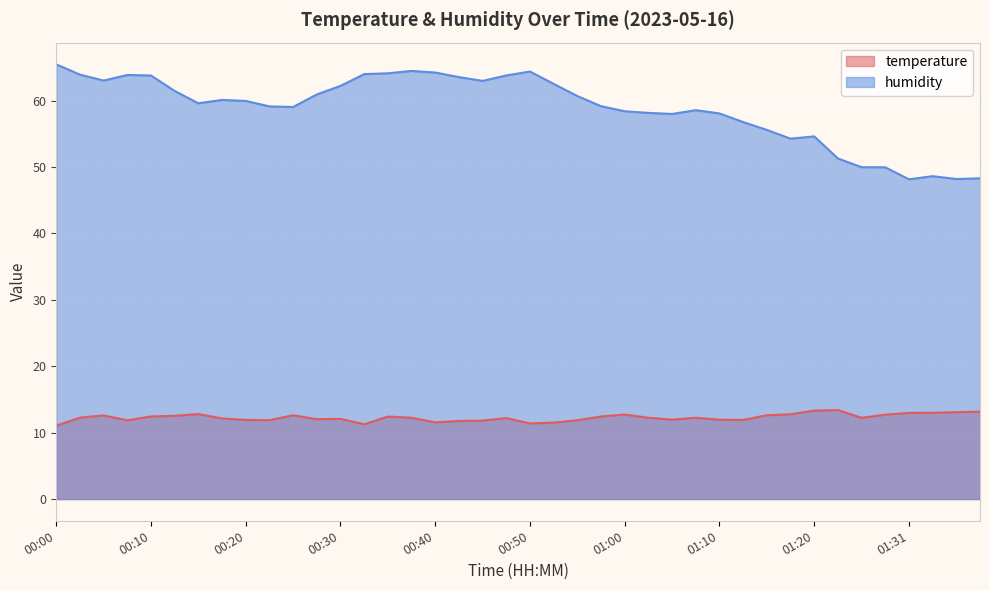

What are all the series names shown in the legend?

temperature, humidity